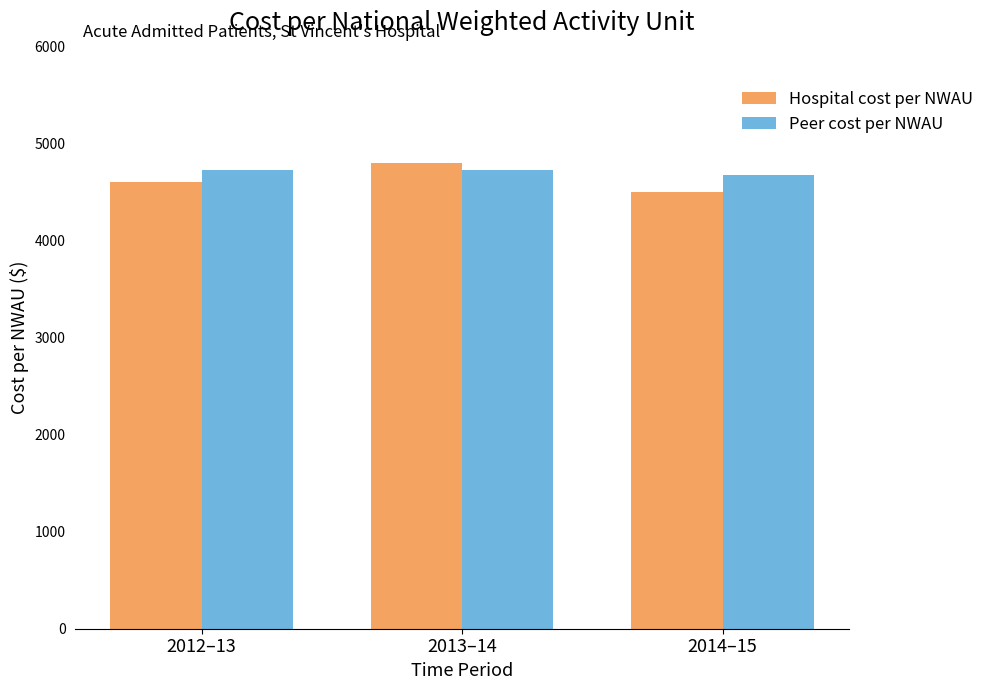

Reading left to right, list all the values displayed in this chart.

Hospital cost per NWAU: 4600	4800	4500
Peer cost per NWAU: 4730	4730	4680